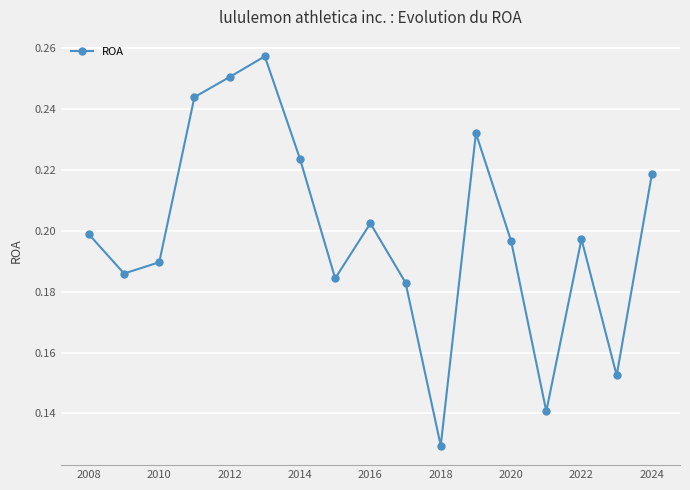

How many values are between 0 and 1?

17